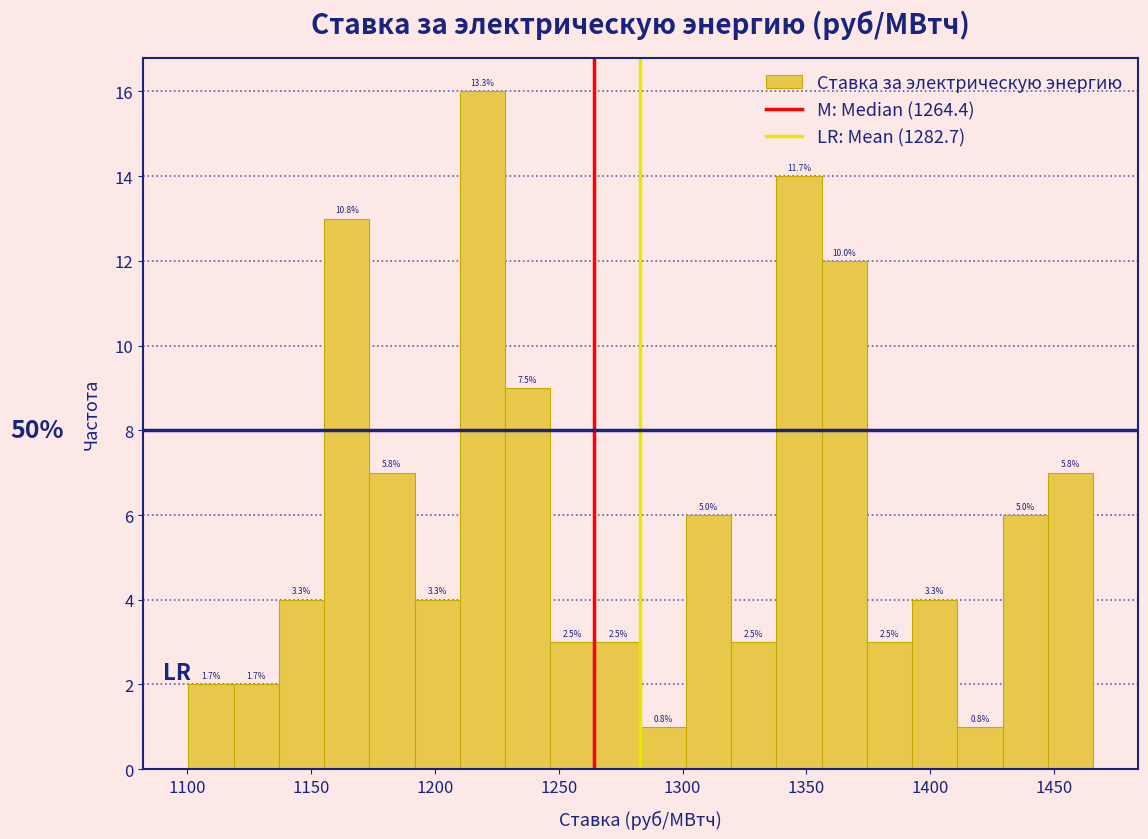

Read against the x-axis, roughly where is the centre of the tallest bar?

1220